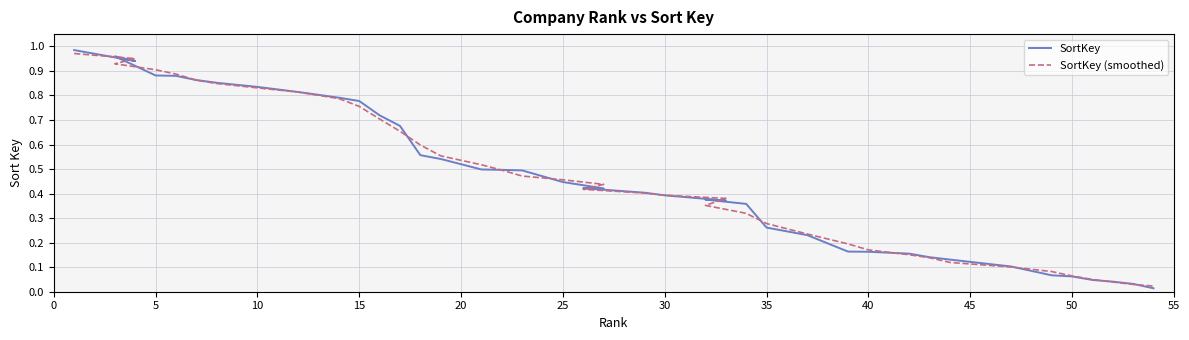

What is the average value of the SortKey (smoothed) series?

0.5